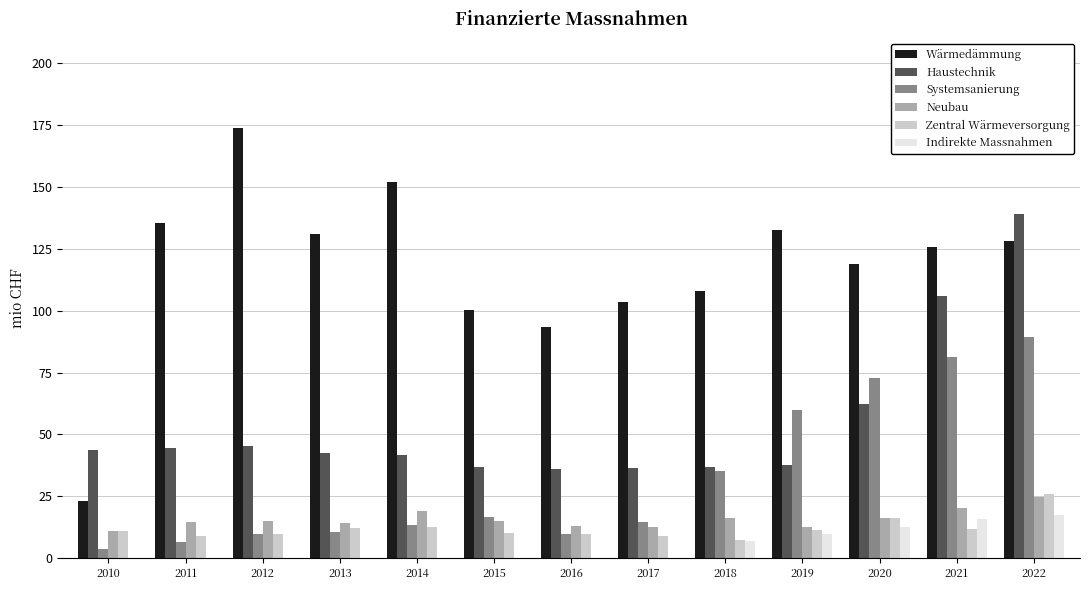

Read the Indirekte Massnahmen value at 2019.

9.9